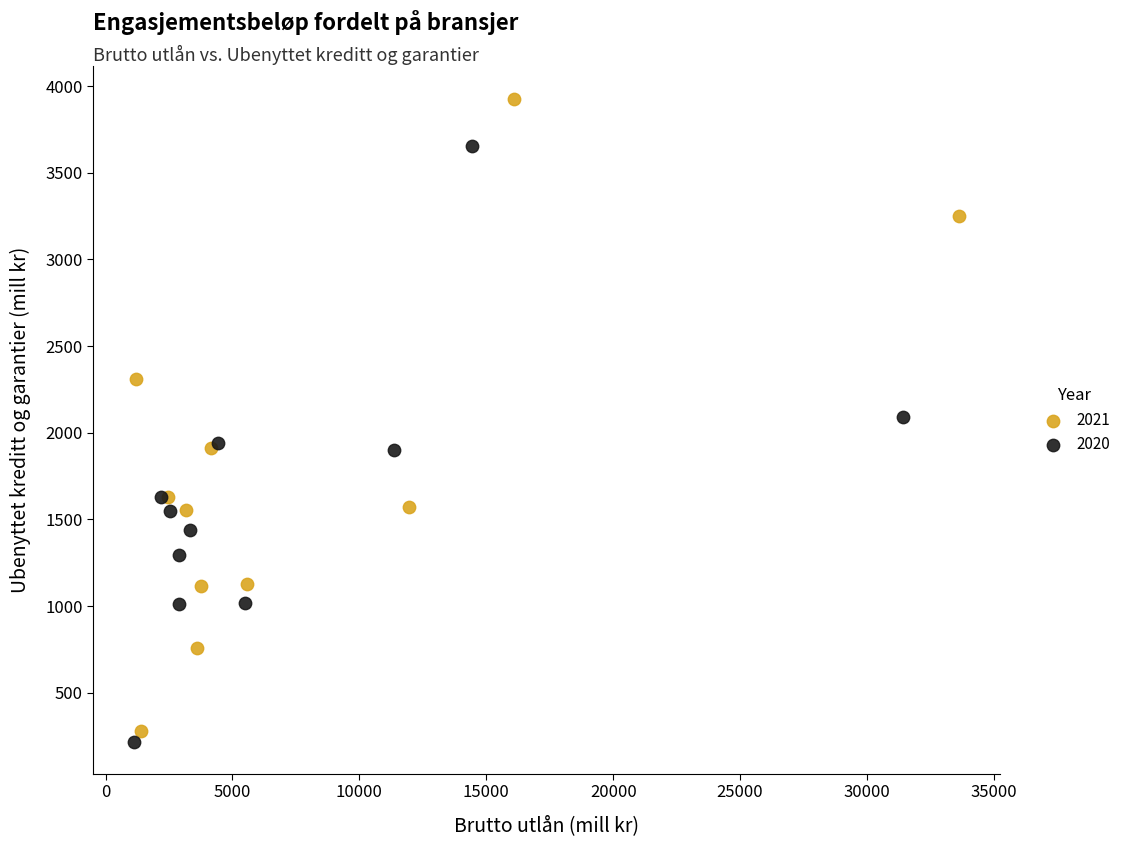

Which series contains the lowest Y value?

2020